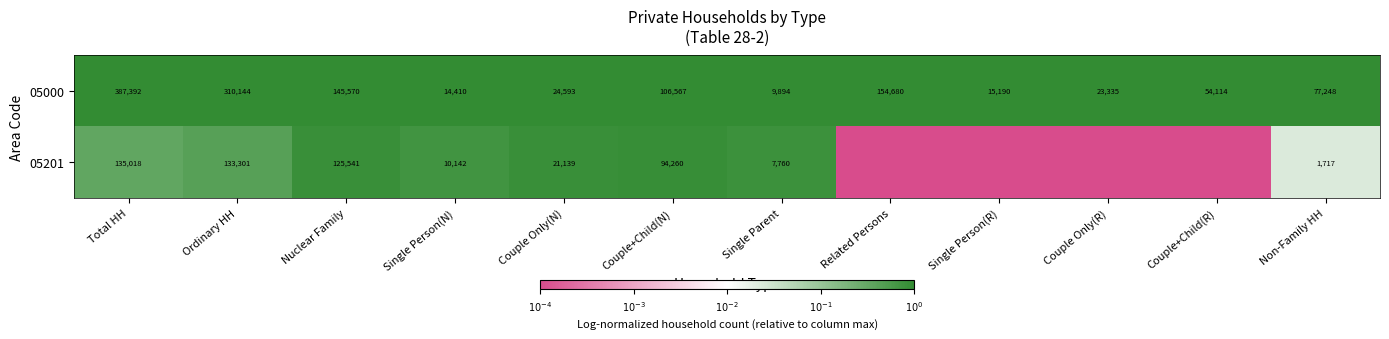

How many distinct data groups are displayed?

2